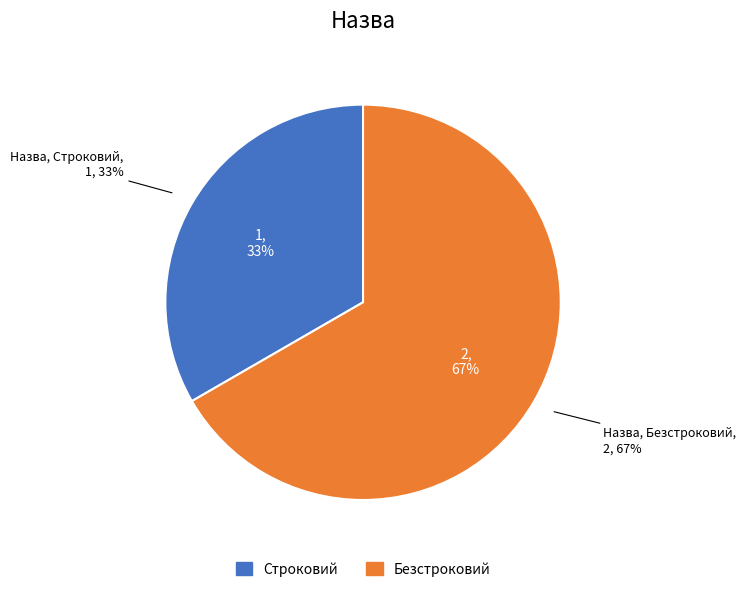

Is the sum of Безстроковий and Строковий greater than half?

Yes